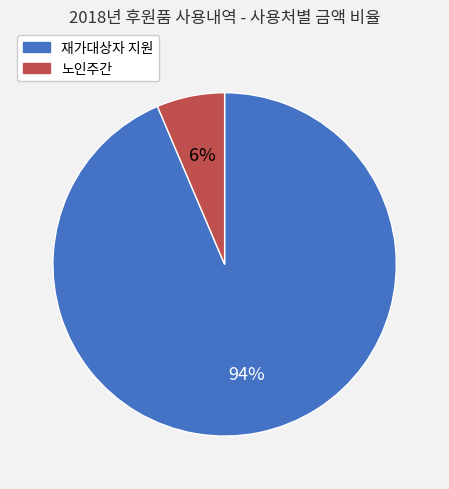

Does any single category account for the majority?

Yes